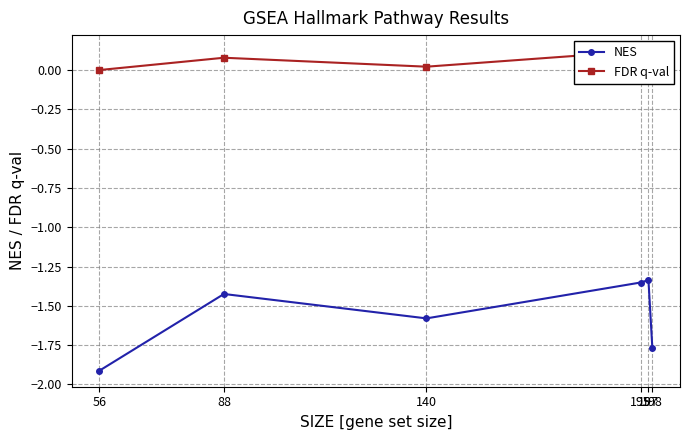

True or false: NES and FDR q-val cross at least once.

False